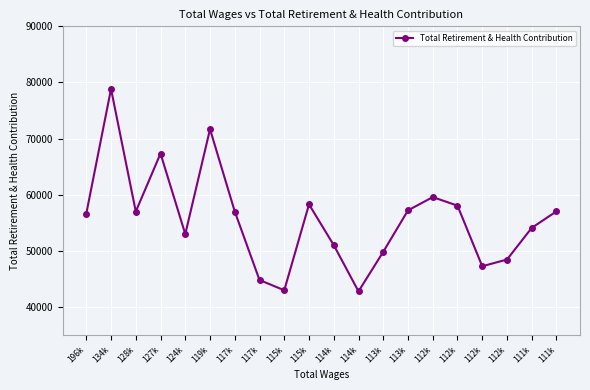

How many lines are shown in the chart?

1